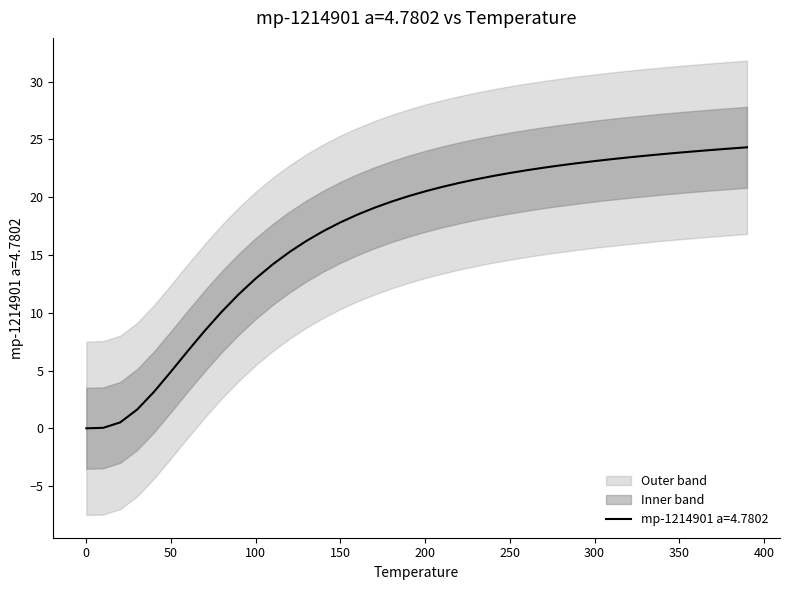

What is the highest value of the mp-1214901 a=4.7802 series?

24.3